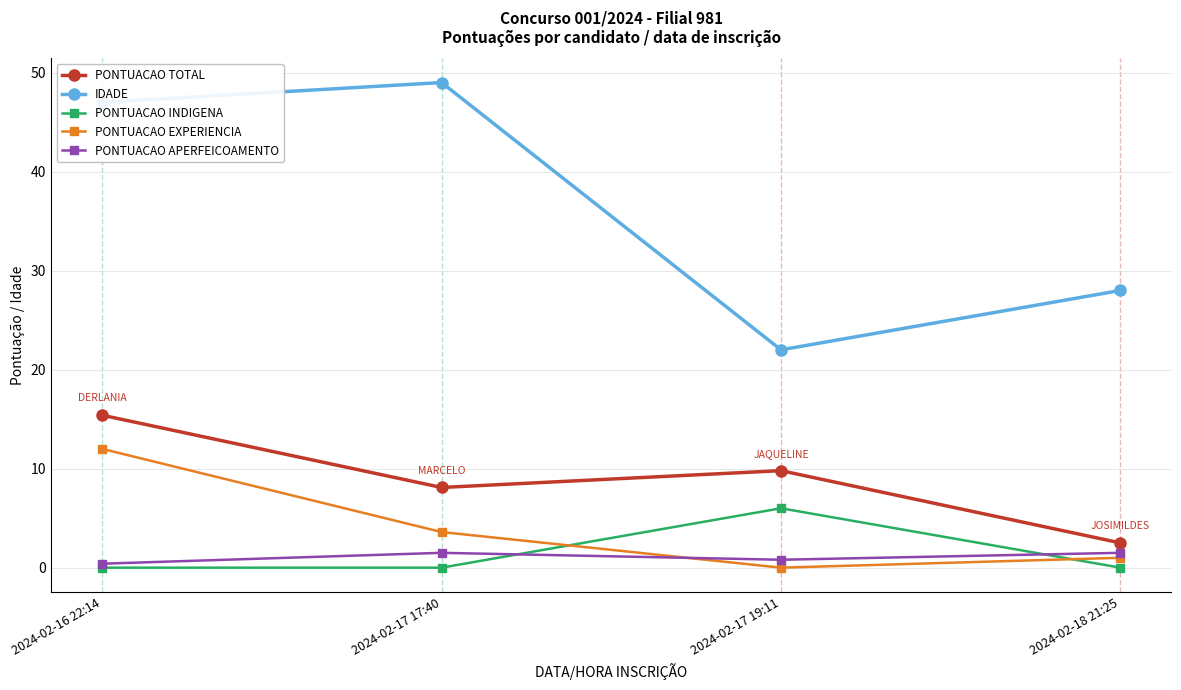

How many interior local peaks does the IDADE series have?

1